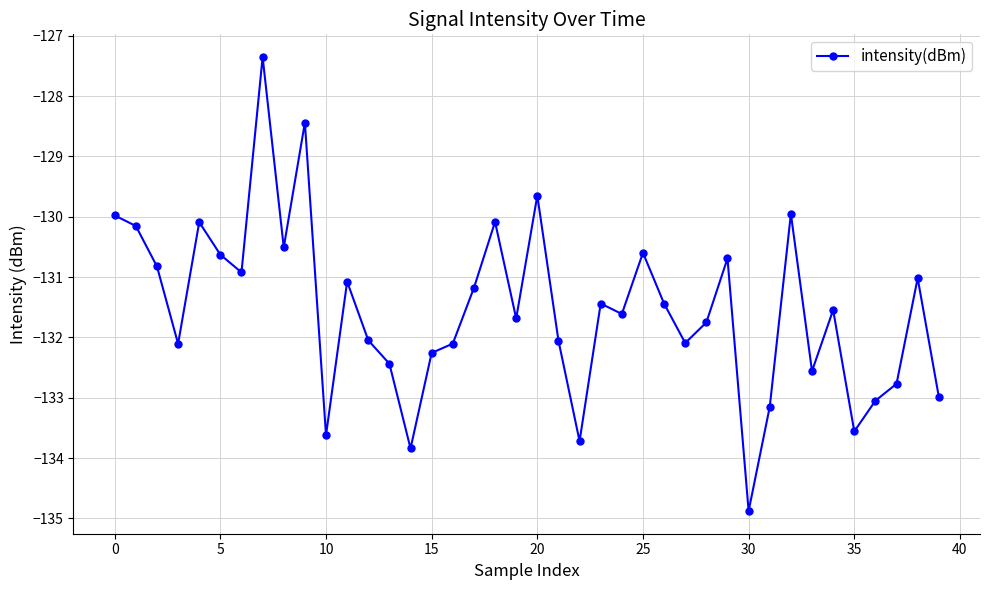

What is the maximum value shown in the chart?

-127.4